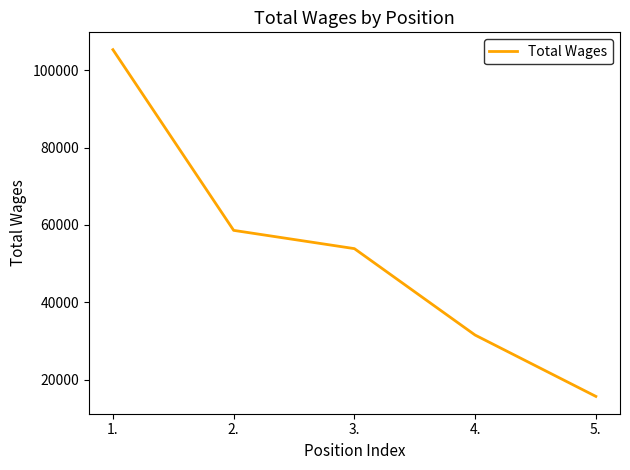

Which category has the highest value across all series?

1.